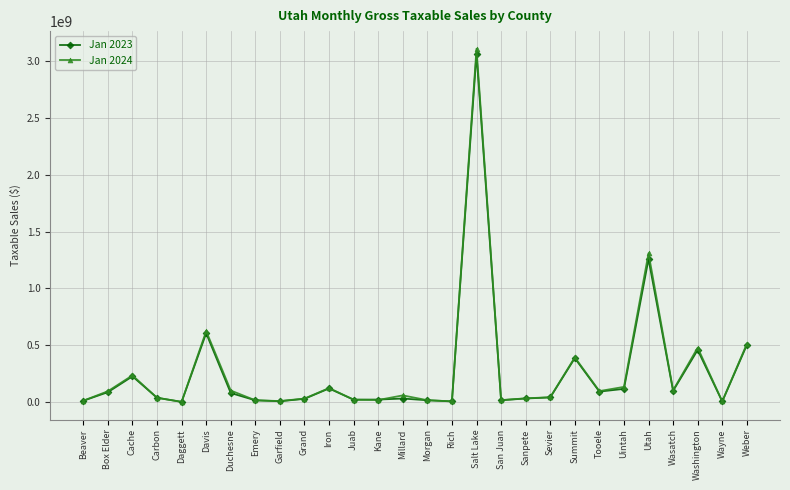

True or false: Jan 2024 has more than 2 interior local peaks.

True